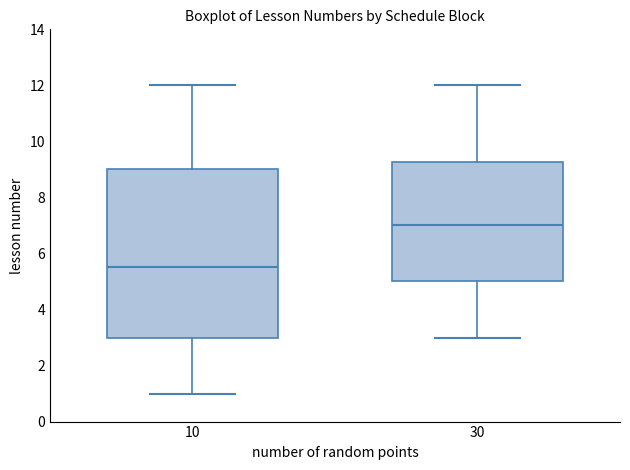

Where does the lower whisker of the box at x = 10 end on the y-axis? The values are not printed on the chart, so give them approximately, as read against the axis.

1.0